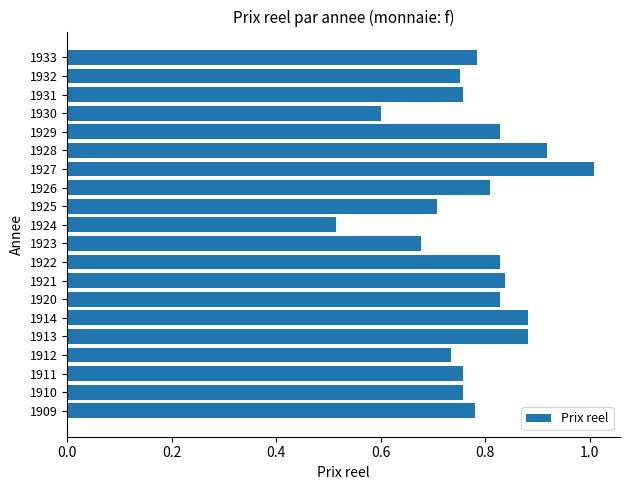

The chart shows a value of 0.6 at 1930. True or false?

True